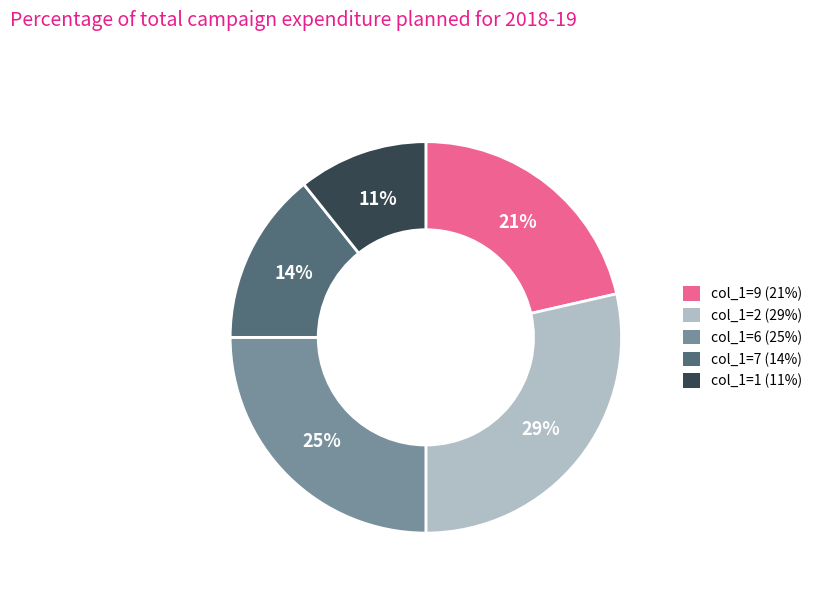

Is there any slice that represents more than half of the pie?

No